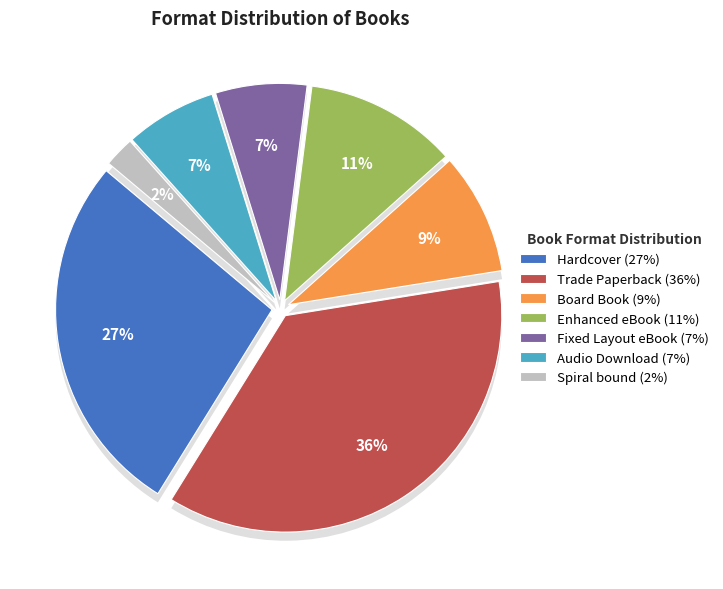

Rank the categories by value from highest to lowest.

Trade Paperback, Hardcover, Enhanced eBook, Board Book, Fixed Layout eBook, Audio Download, Spiral bound